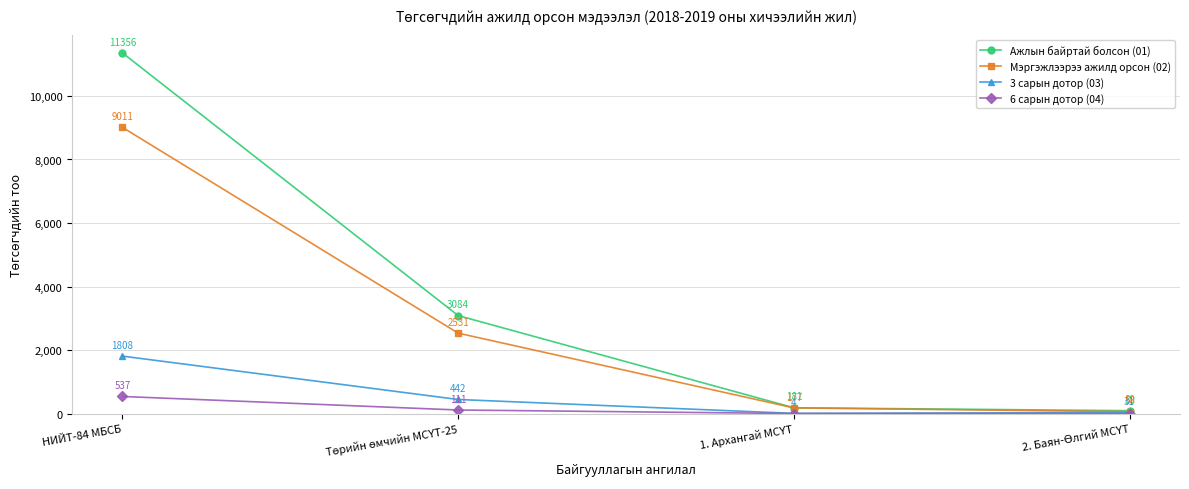

What is the difference between the second highest and second lowest values in the Ажлын байртай болсон (01) series?

2903